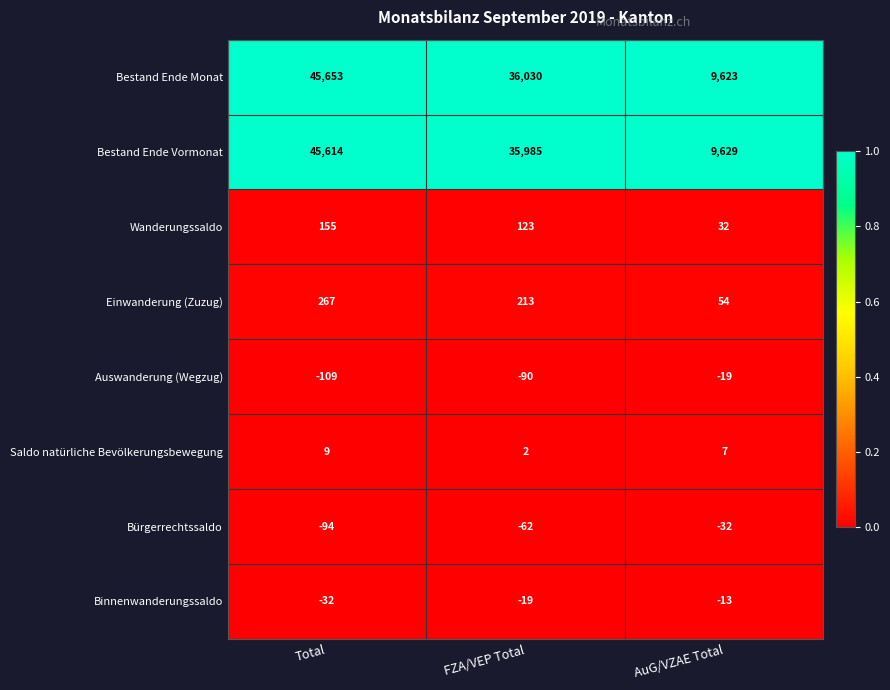

What is the total value across all series at FZA/VEP Total?

72182